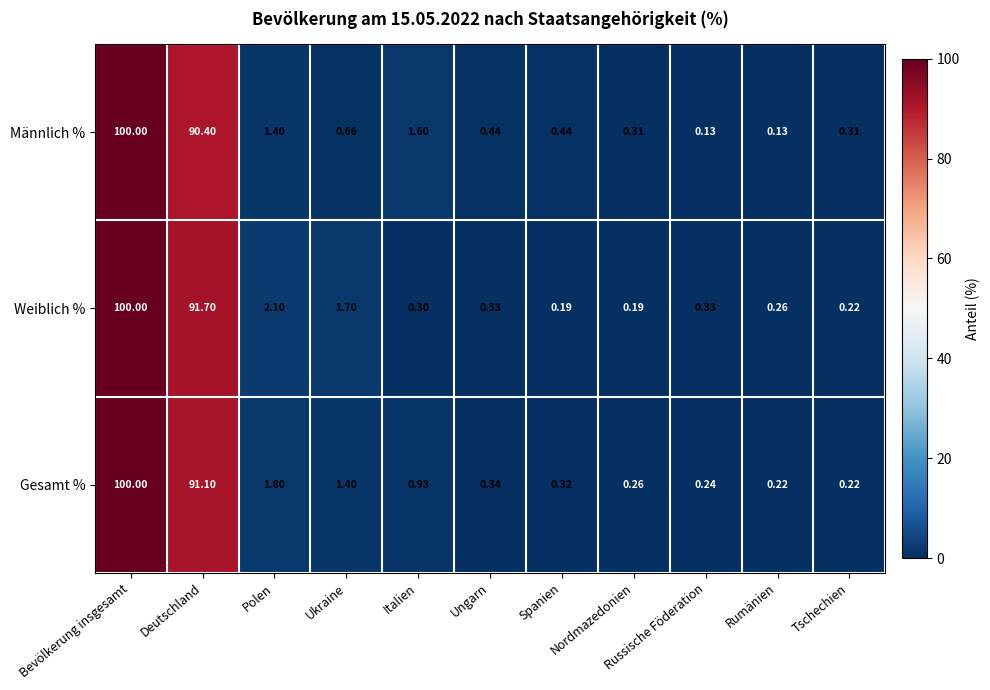

Which series has the largest range (max minus min)?

Männlich %